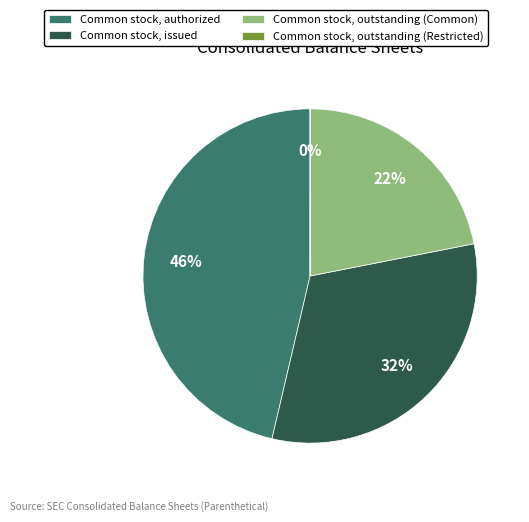

Between Common stock, authorized and Common stock, outstanding (Common), which is larger?

Common stock, authorized